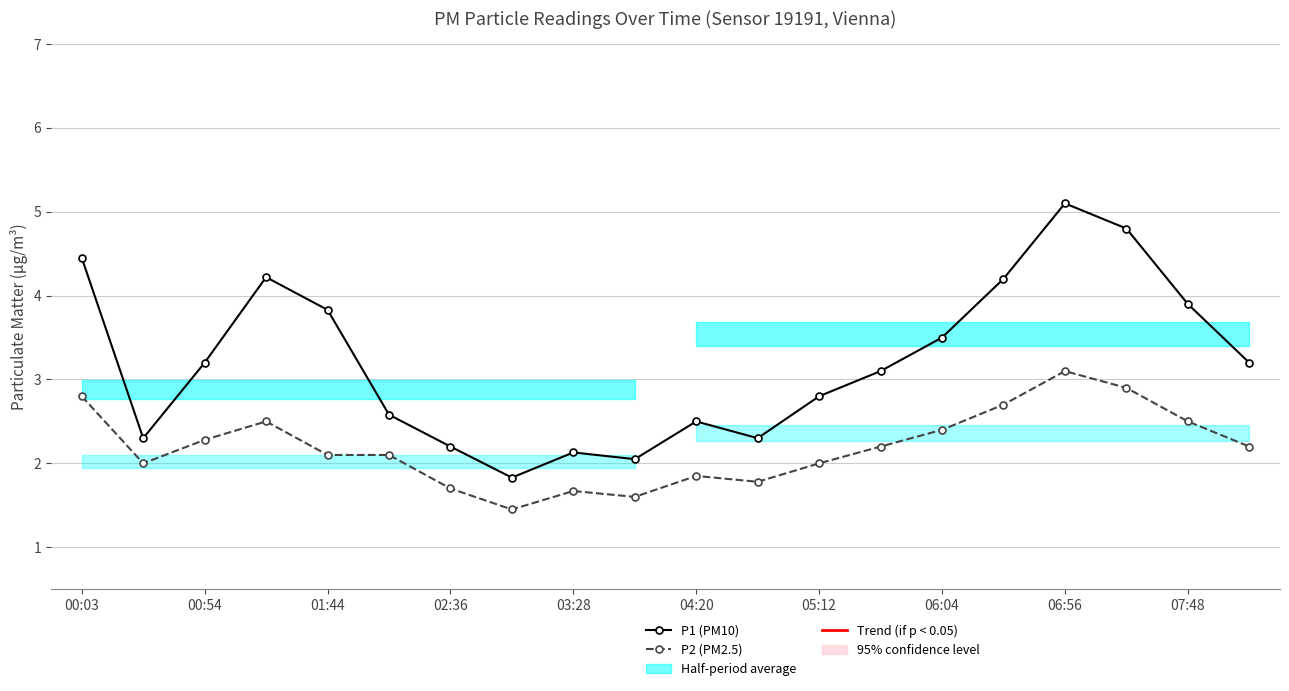

What is the lowest value of the P1 (PM10) series?

1.8